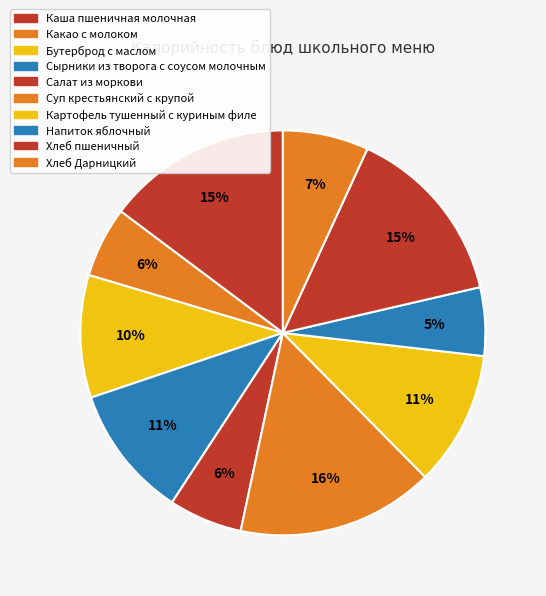

Combined, what portion of the pie is Бутерброд с маслом and Каша пшеничная молочная?

24.6%